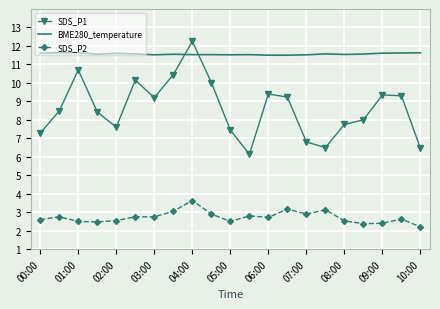

How many distinct data groups are displayed?

3